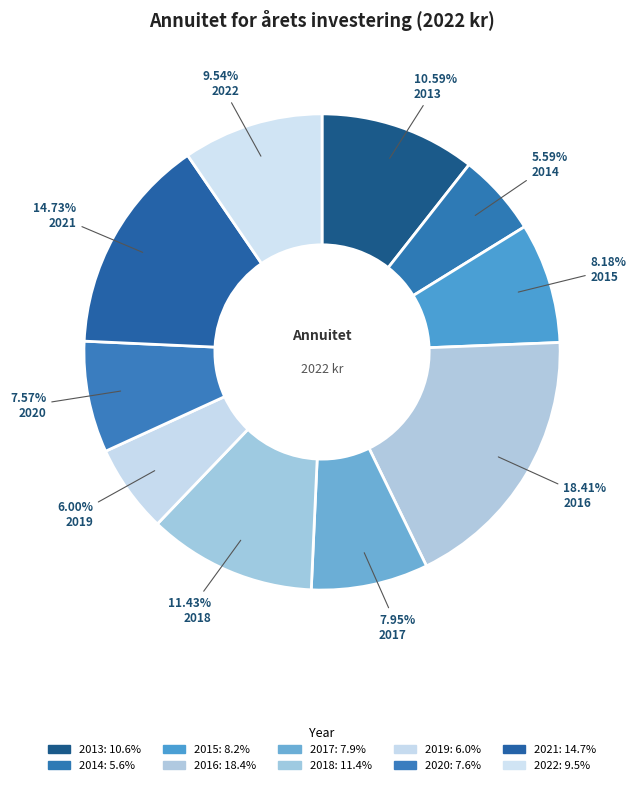

What is the ratio of the value at 2016 to the value at 2013?

1.7